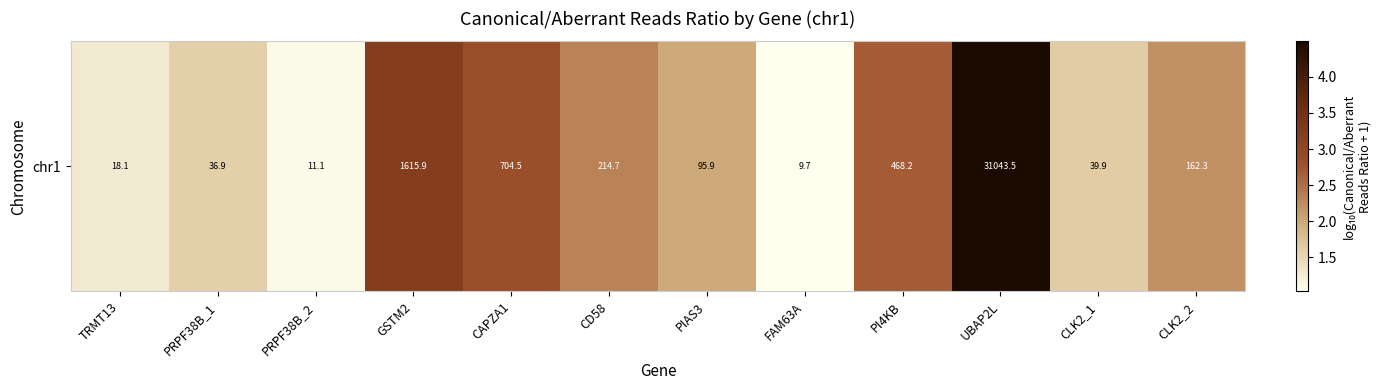

Rank the categories by value from lowest to highest.

FAM63A, PRPF38B_2, TRMT13, PRPF38B_1, CLK2_1, PIAS3, CLK2_2, CD58, PI4KB, CAPZA1, GSTM2, UBAP2L